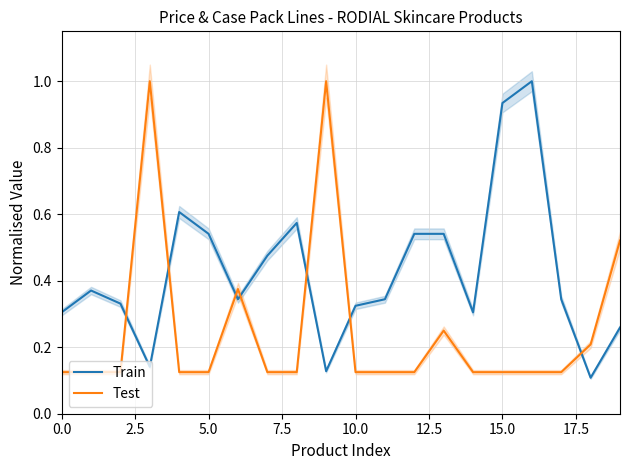

True or false: Test and Train cross at least once.

True